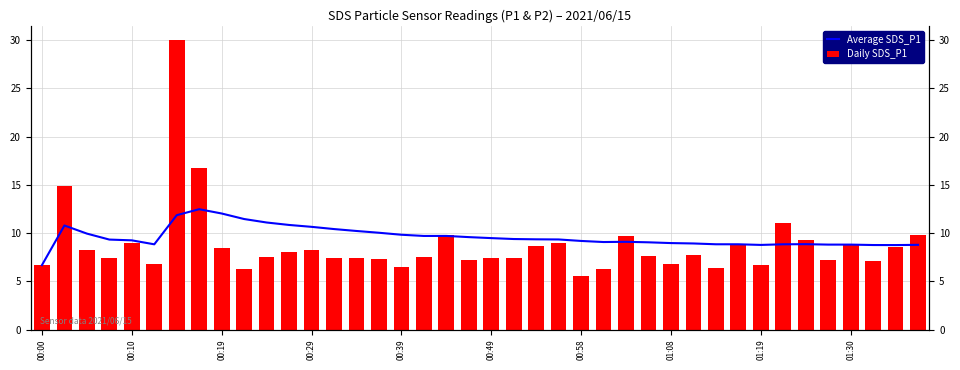

What position from the right is 14?

26